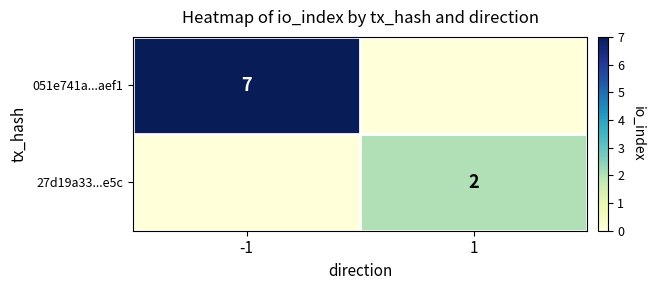

The value of 27d19a33...e5c at 1 is 1. True or false?

False